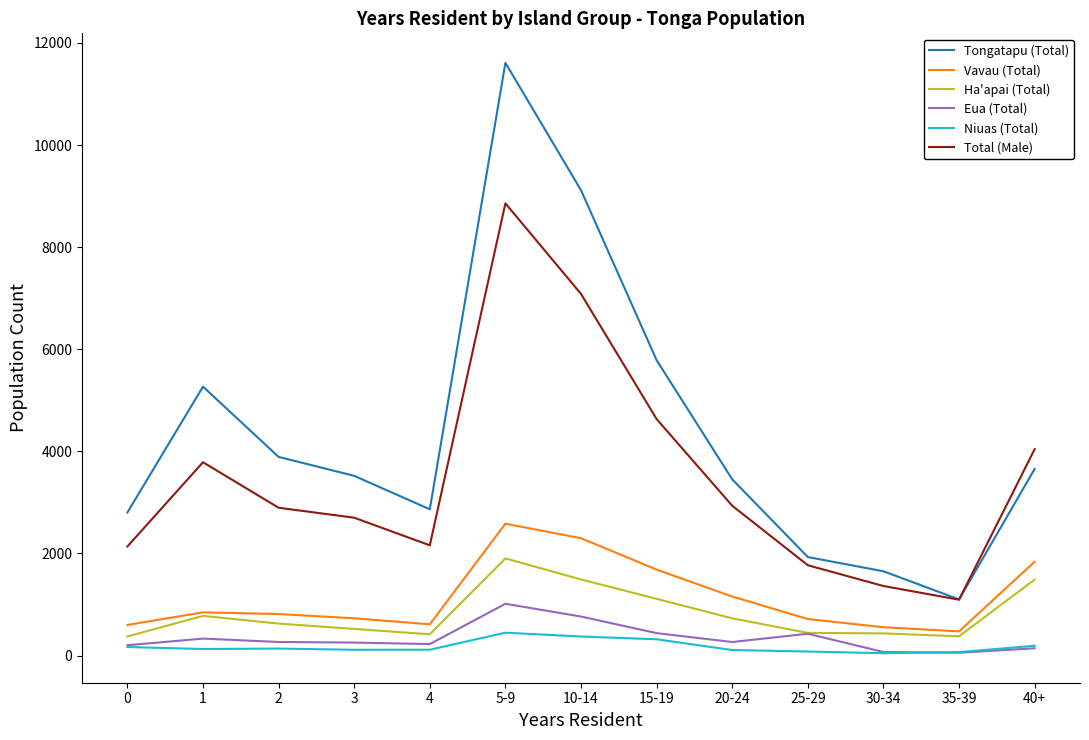

Which label corresponds to the largest value in the chart?

5-9